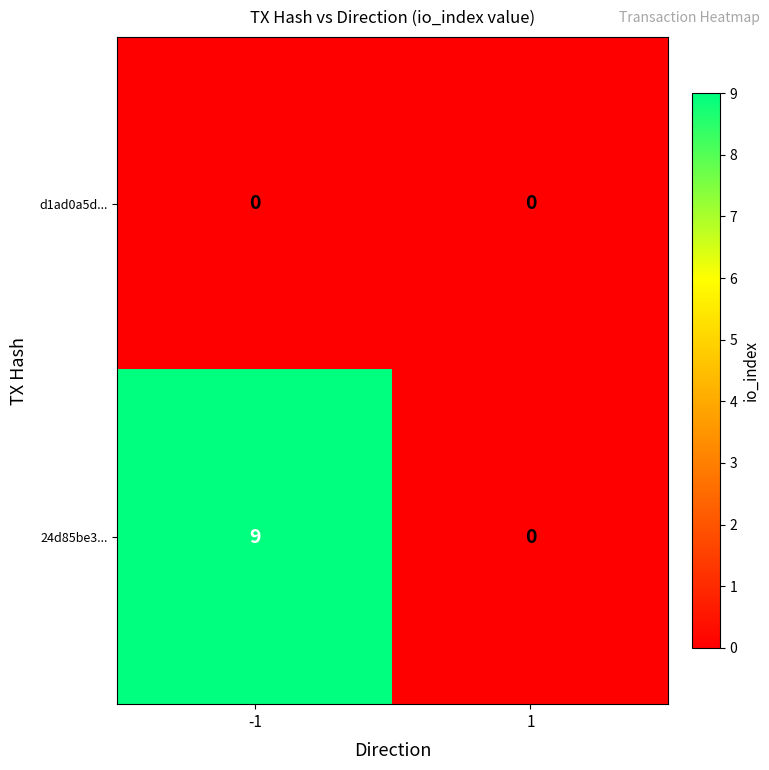

Which label corresponds to the largest value in the chart?

-1